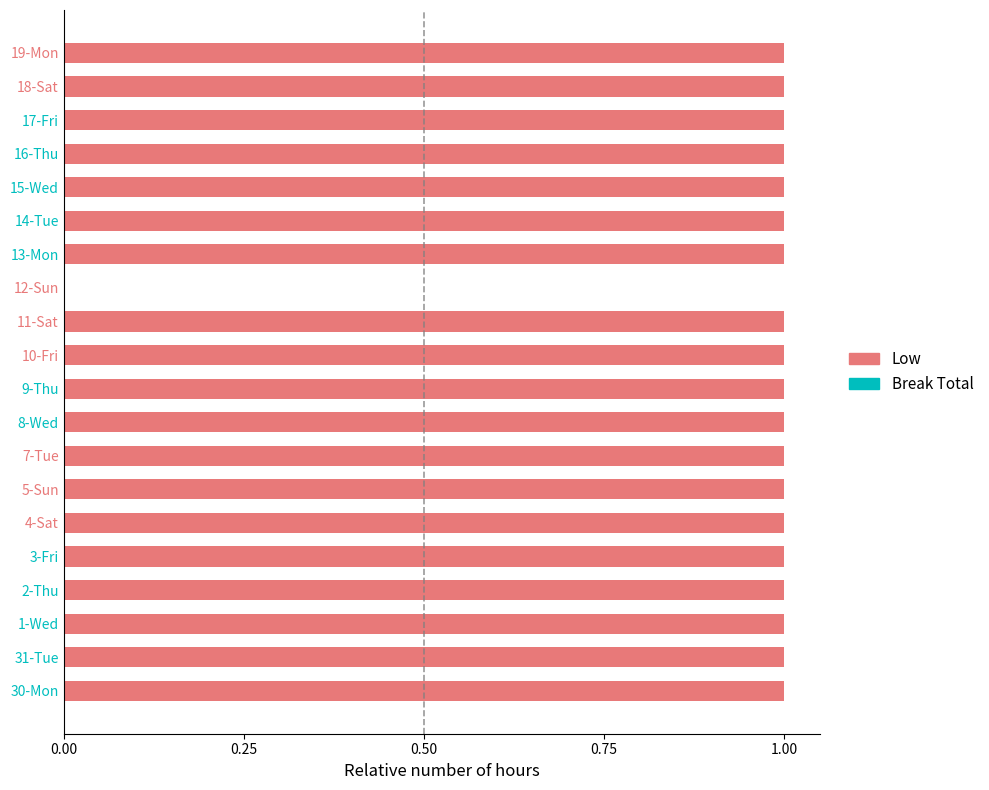

True or false: the data shows 1 at 7-Tue.

True